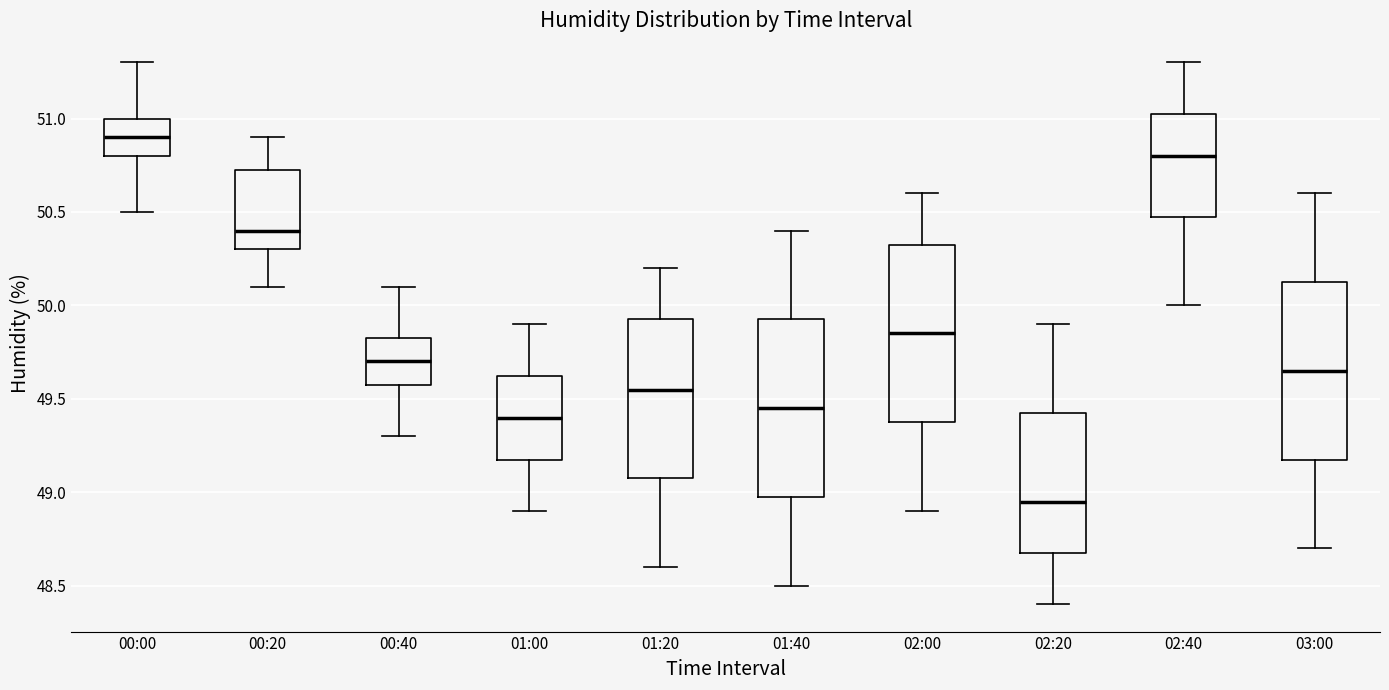

Reading left to right, read every box against the y-axis: the position of its median line, the range the box covers, and the ends of its whiskers. The values are not printed on the chart, so give them approximately, as read against the axis.

00:00: median 50.90, box 50.80 to 51.00, whiskers 50.50 to 51.30
00:20: median 50.40, box 50.30 to 50.75, whiskers 50.10 to 50.90
00:40: median 49.70, box 49.60 to 49.85, whiskers 49.30 to 50.10
01:00: median 49.40, box 49.20 to 49.65, whiskers 48.90 to 49.90
01:20: median 49.55, box 49.10 to 49.95, whiskers 48.60 to 50.20
01:40: median 49.45, box 49.00 to 49.95, whiskers 48.50 to 50.40
02:00: median 49.85, box 49.40 to 50.35, whiskers 48.90 to 50.60
02:20: median 48.95, box 48.70 to 49.45, whiskers 48.40 to 49.90
02:40: median 50.80, box 50.50 to 51.05, whiskers 50.00 to 51.30
03:00: median 49.65, box 49.20 to 50.15, whiskers 48.70 to 50.60